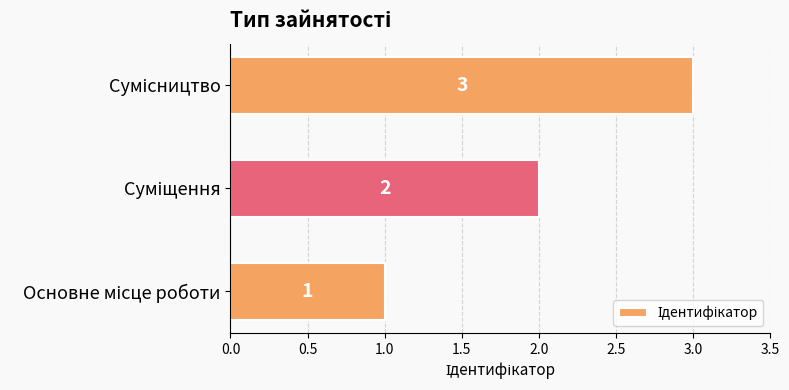

How many data points does each series have?

3